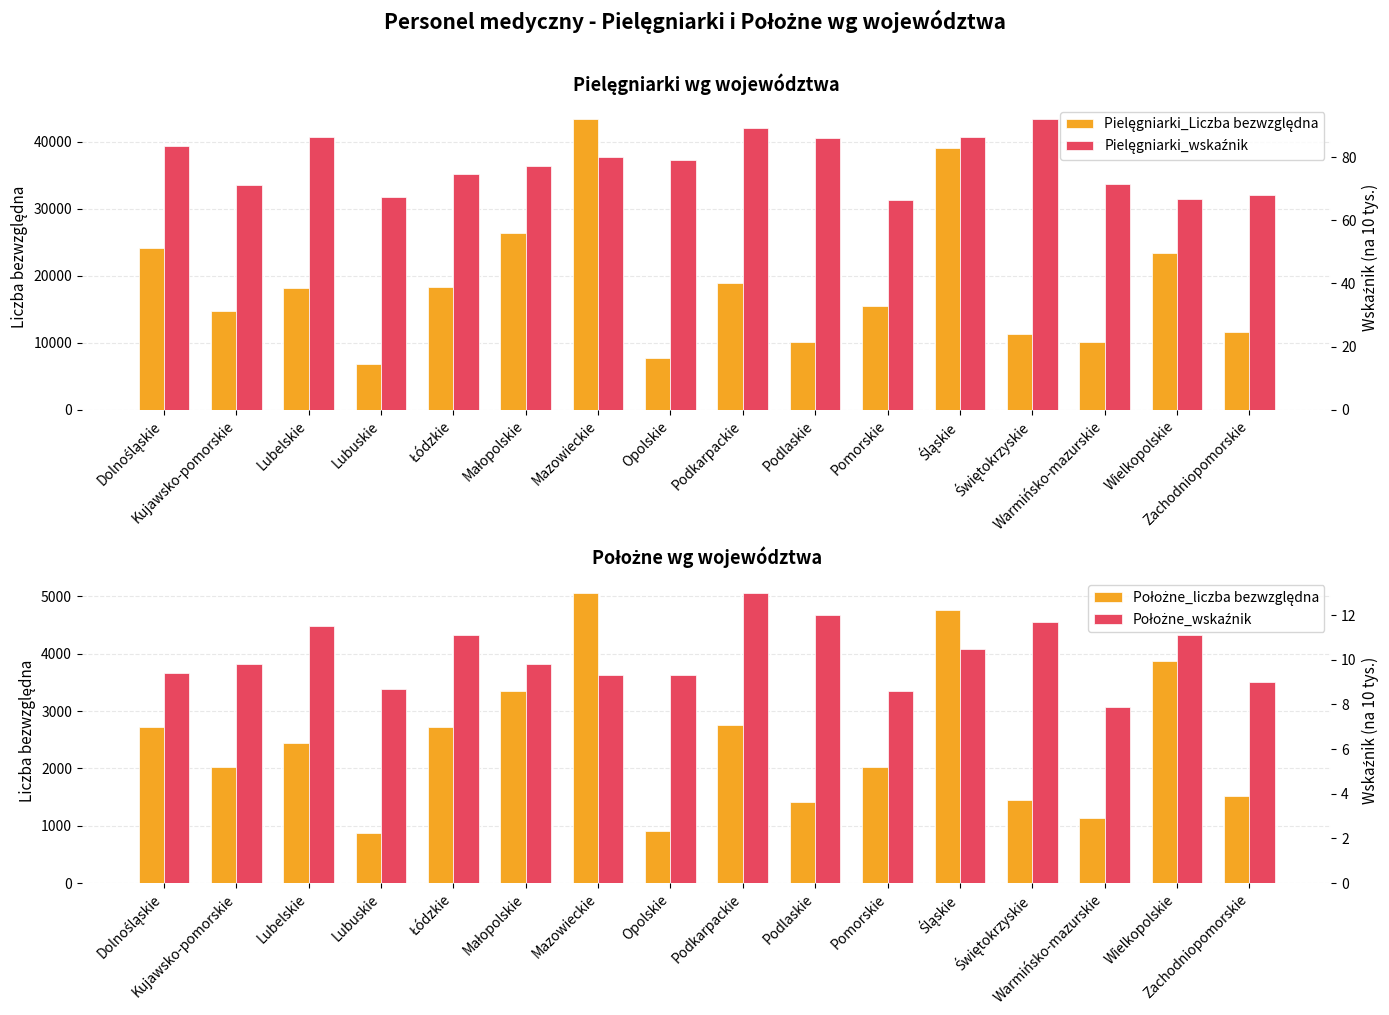

The value of Pielęgniarki_wskaźnik at Lubelskie is 86.4. True or false?

True